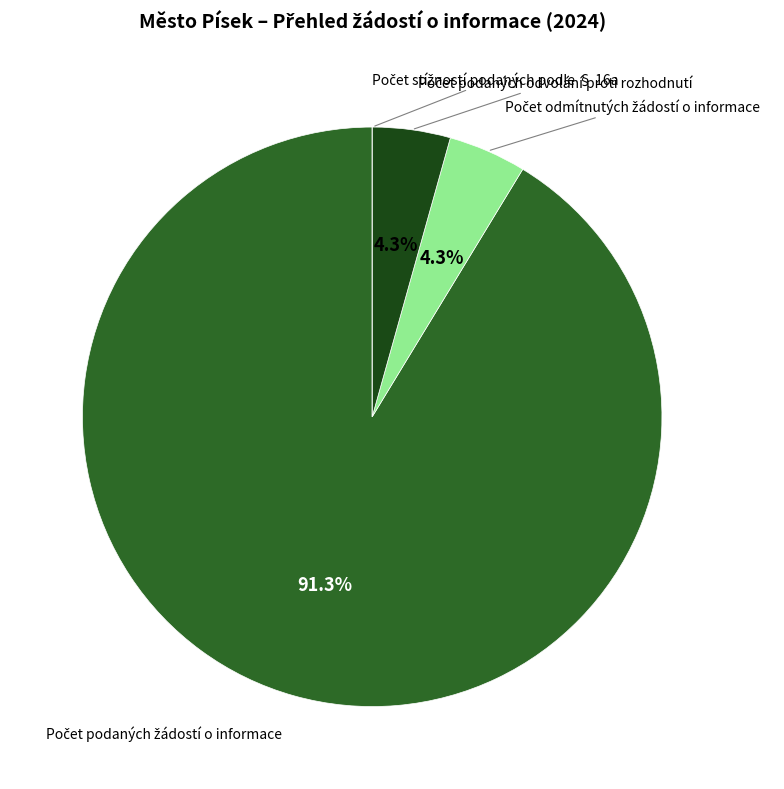

Is there a majority slice in this chart?

Yes